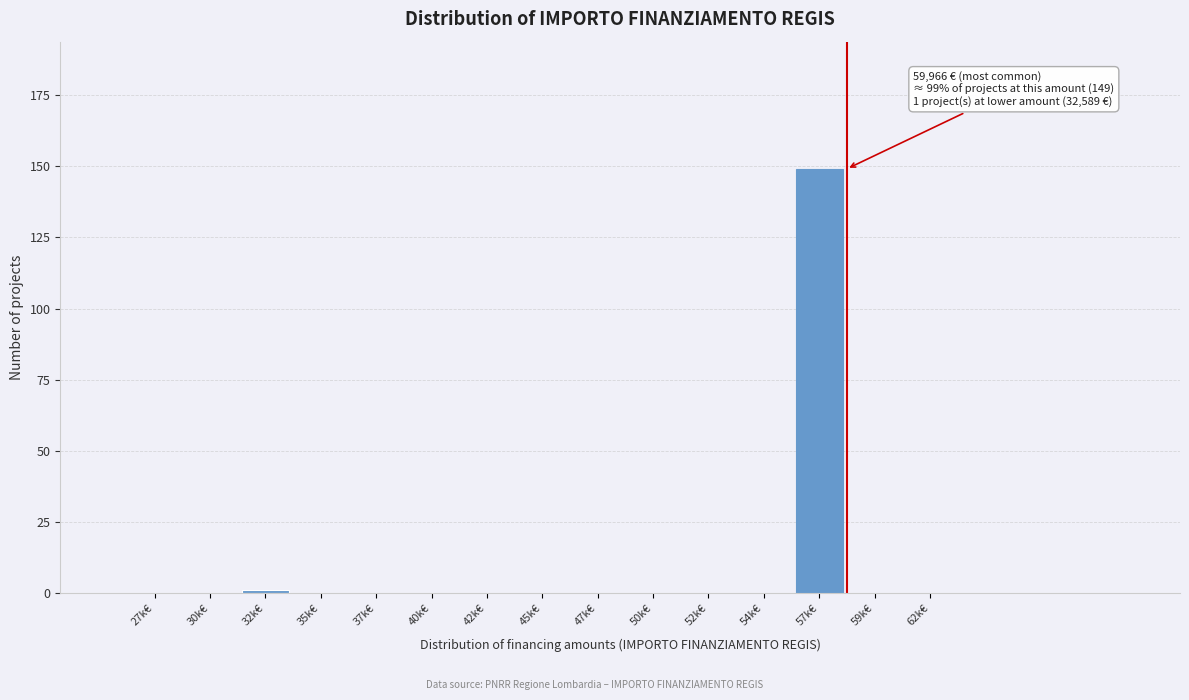

Reading left to right, list all the values displayed in this chart.

27k€=0	30k€=0	32k€=1	35k€=0	37k€=0	40k€=0	42k€=0	45k€=0	47k€=0	50k€=0	52k€=0	54k€=0	57k€=149	59k€=0	62k€=0